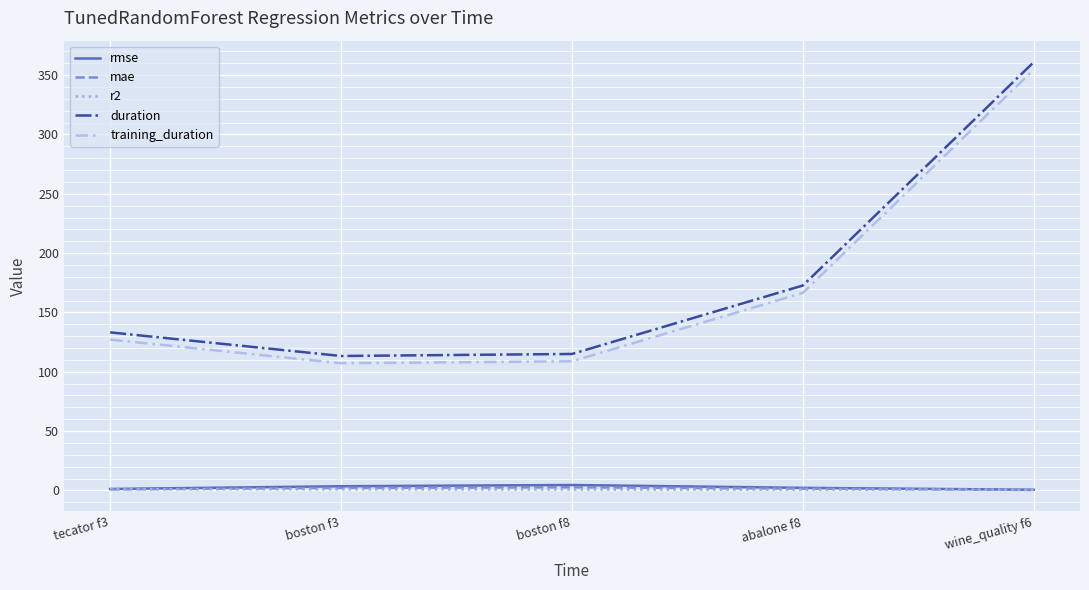

What is the sum of the rmse values at boston f3 and boston f8?

8.1